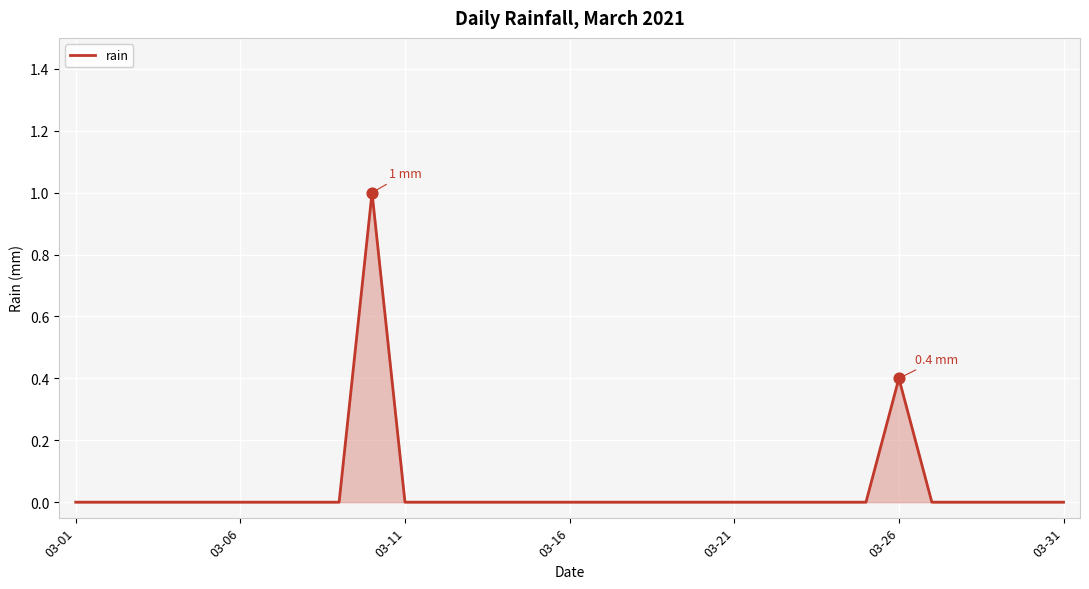

What is the maximum value shown in the chart?

1.0